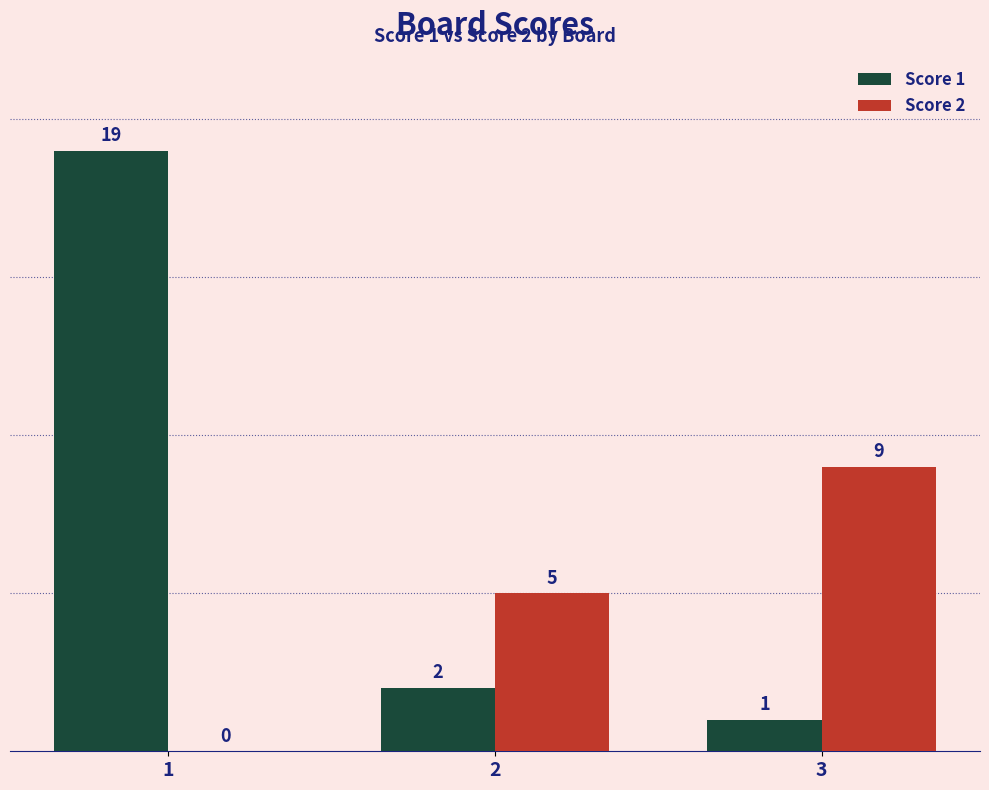

Count the Score 2 values in the range 0 to 9.

3